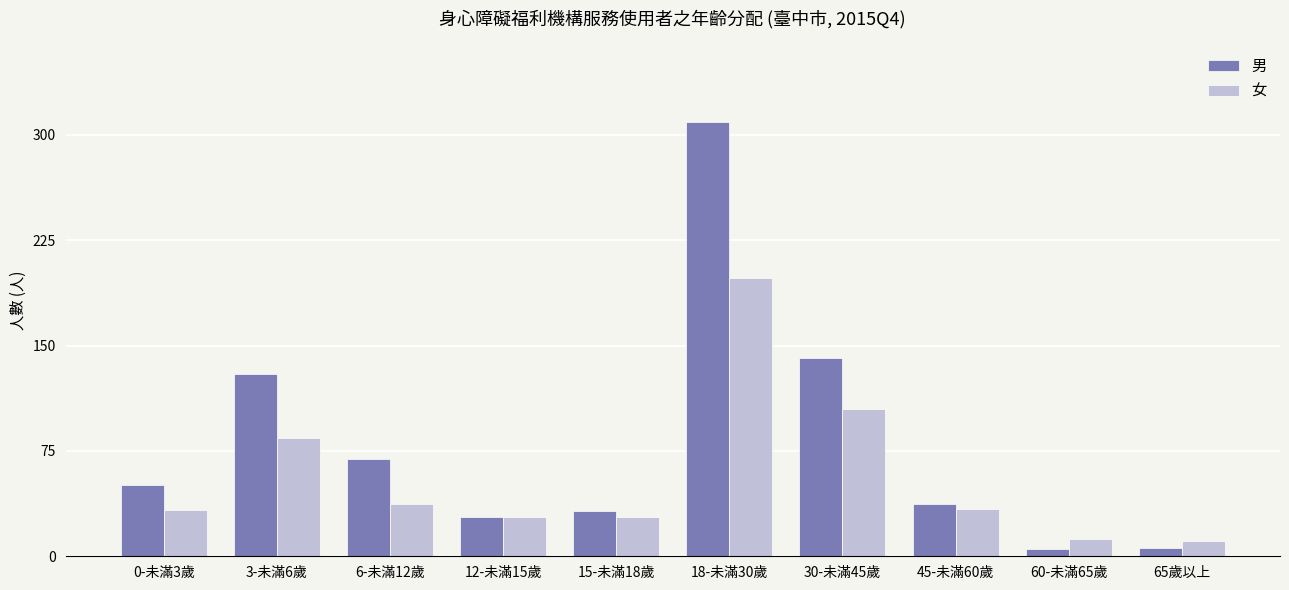

True or false: 女 has a value of 112 at 18-未滿30歲.

False